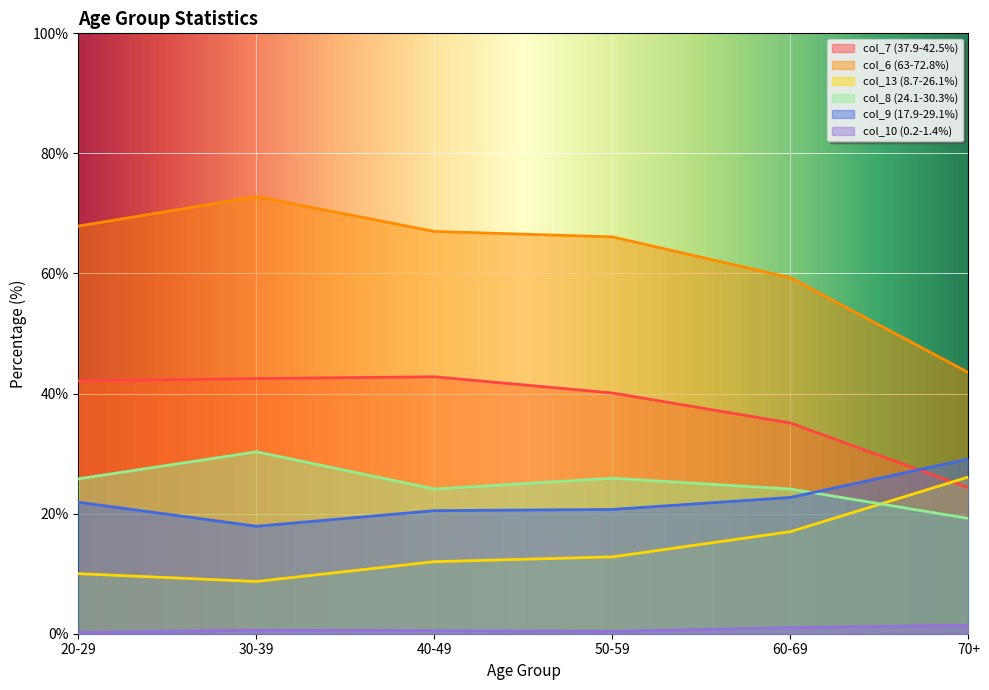

What are all the series names shown in the legend?

col_7 (37.9-42.5%), col_6 (63-72.8%), col_13 (8.7-26.1%), col_8 (24.1-30.3%), col_9 (17.9-29.1%), col_10 (0.2-1.4%)